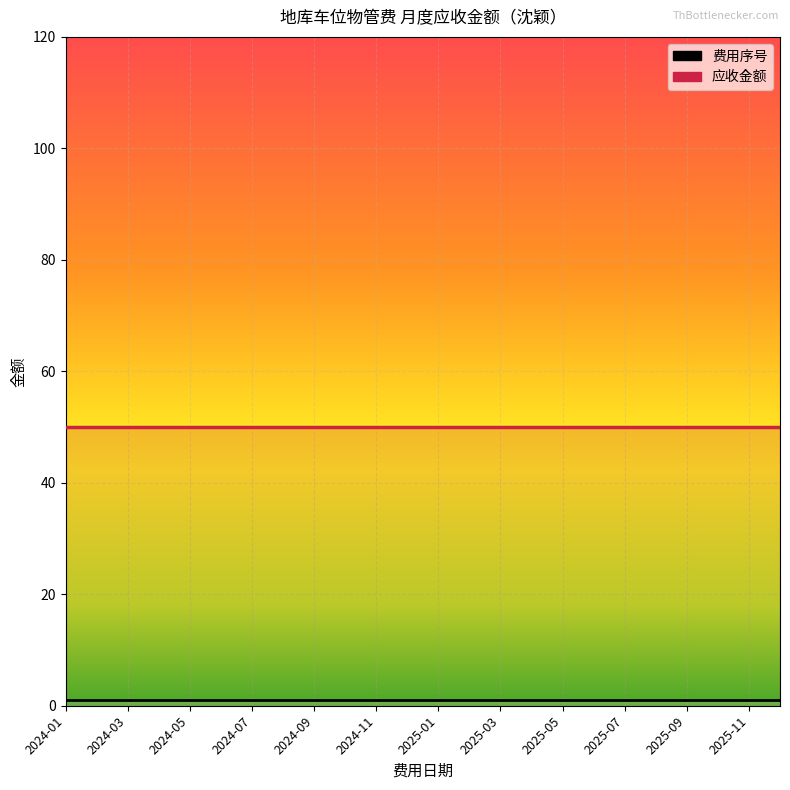

True or false: 费用序号 and 应收金额 intersect in this chart.

False